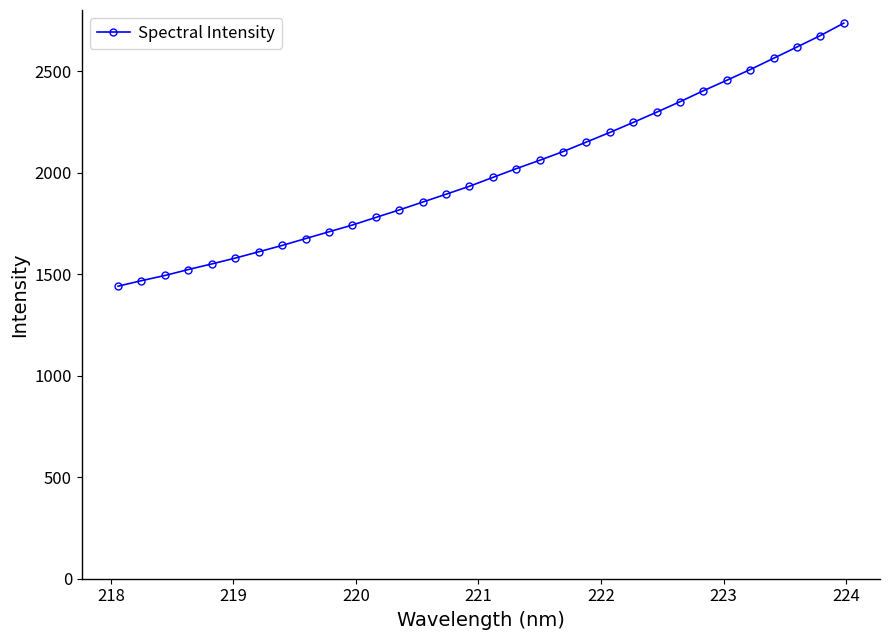

What is the value of the 1st point from the left?

1440.8